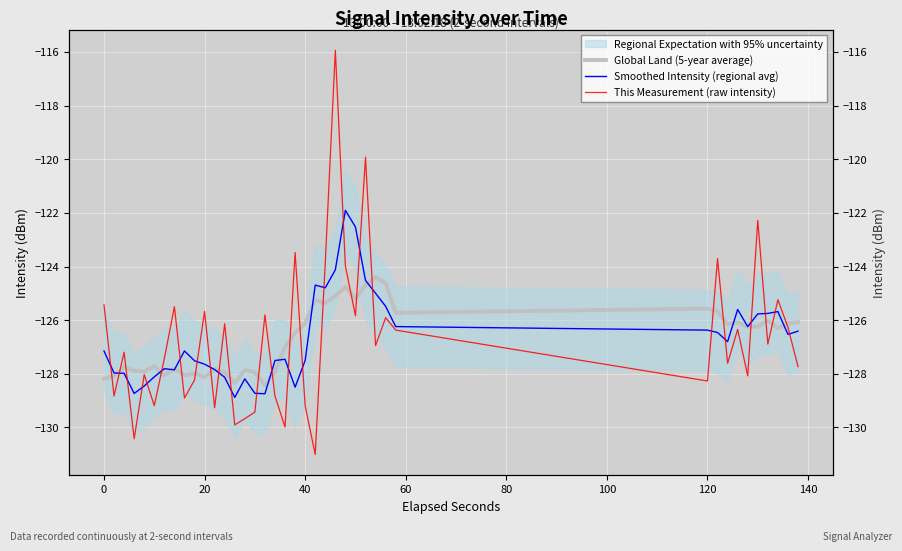

What is the difference between the maximum and minimum values in the Smoothed Intensity (regional avg) series?

7.0